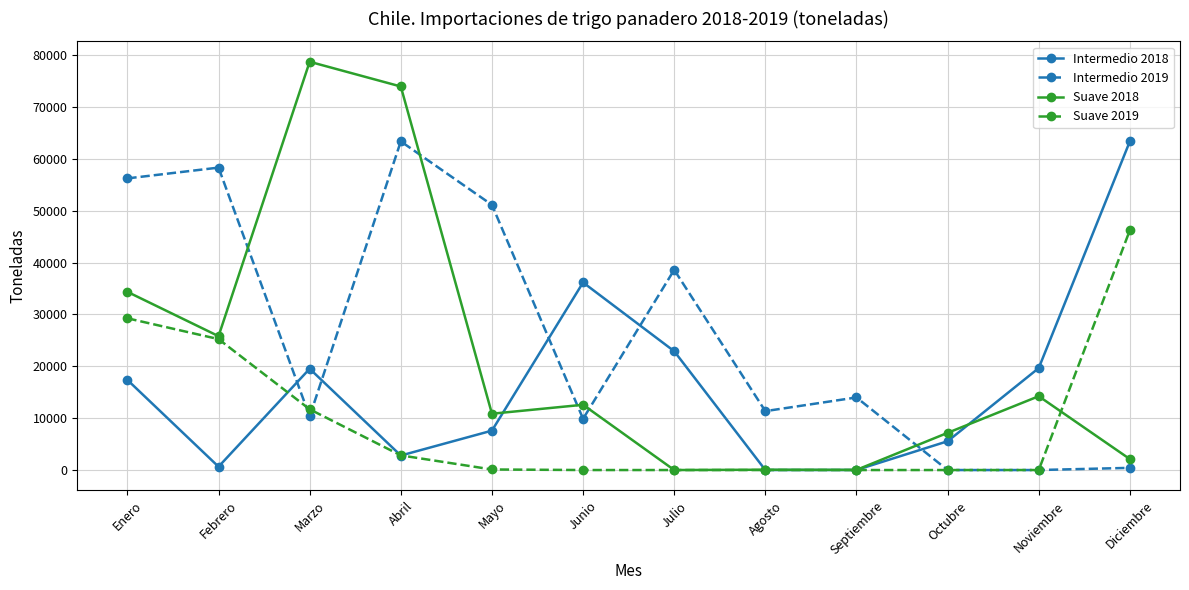

At how many categories does at least one series exceed 2697?

12